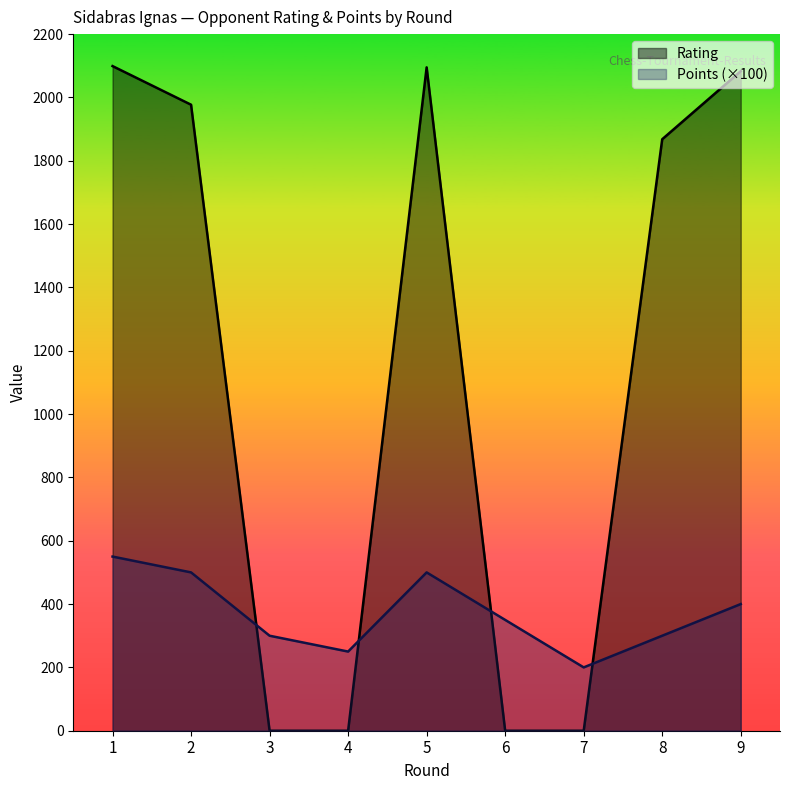

How many values in the Rating series are below 1868?

4